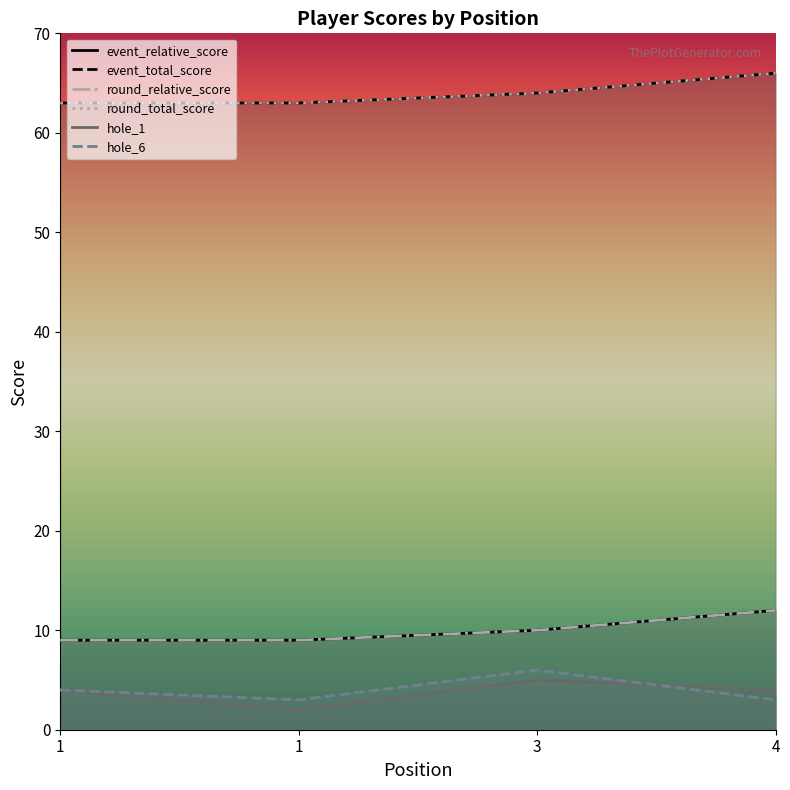

Is it true that round_relative_score equals 4 at 1?

False